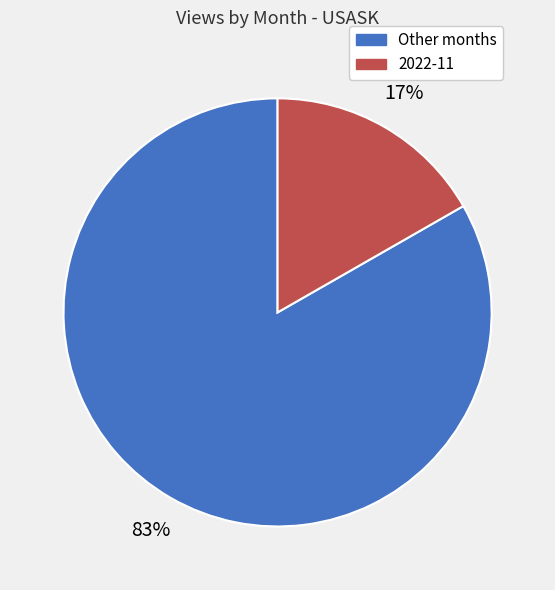

The Other months slice represents 90% of the pie. True or false?

False